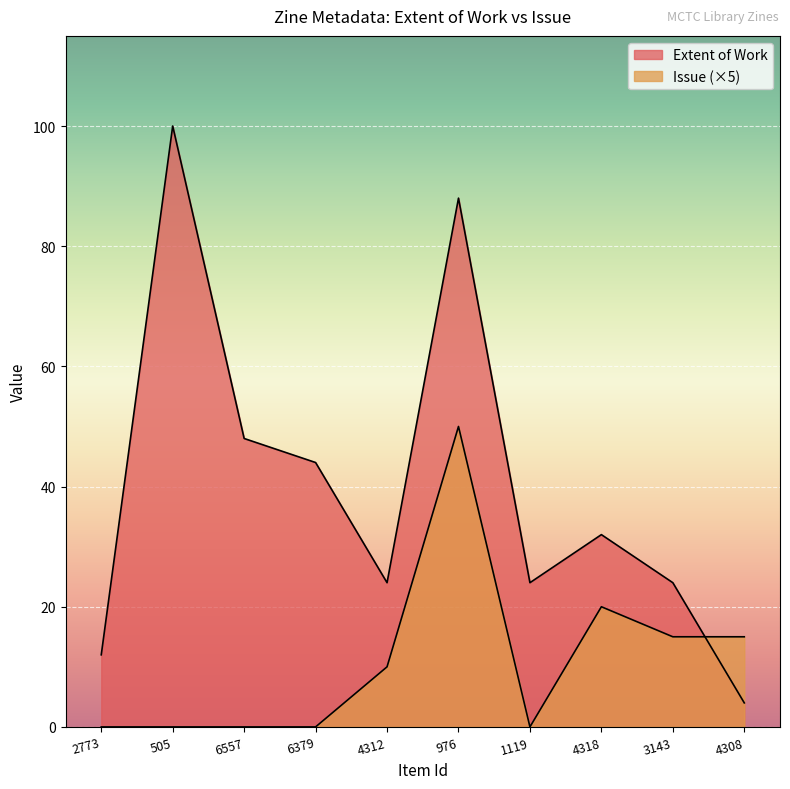

At which label does Issue first exceed 10?

976